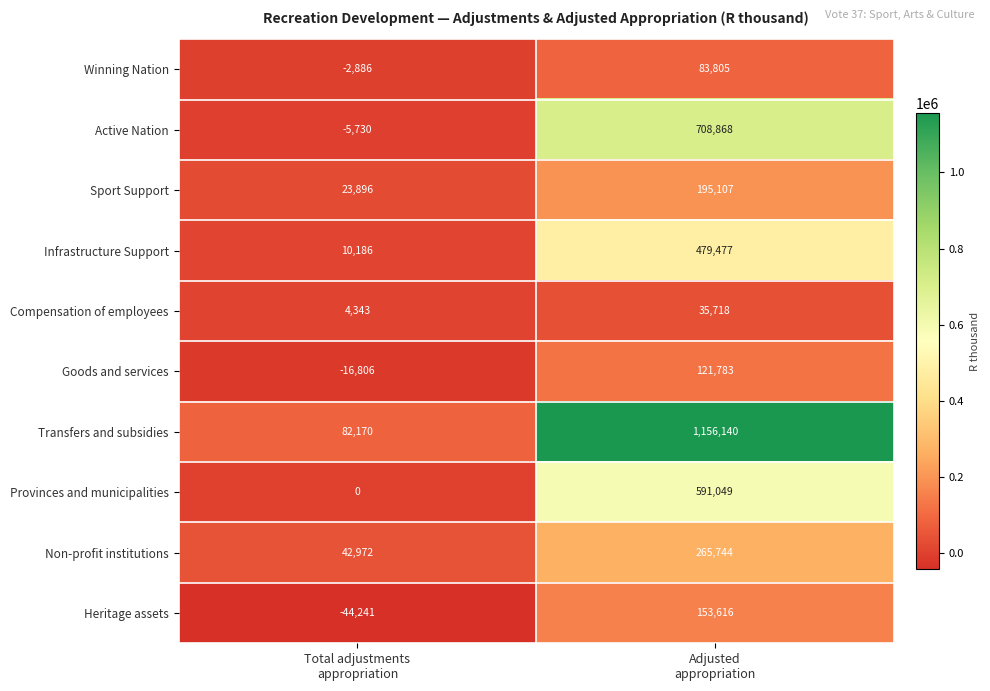

What is the minimum value for Heritage assets?

-44241